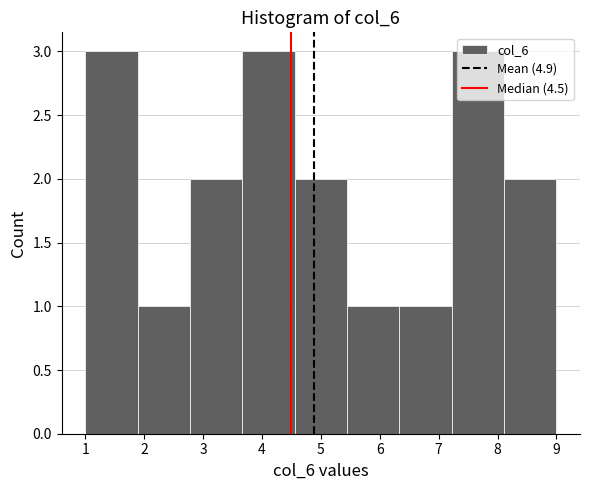

Reading left to right, transcribe this chart: for each bar, give the range it covers on the x-axis and its height. Neither the bar edges nor the heights are printed on the chart, so give them approximately, as read against the axes.

1.0 to 1.9: 3
1.9 to 2.8: 1
2.8 to 3.7: 2
3.7 to 4.6: 3
4.6 to 5.4: 2
5.4 to 6.3: 1
6.3 to 7.2: 1
7.2 to 8.1: 3
8.1 to 9.0: 2